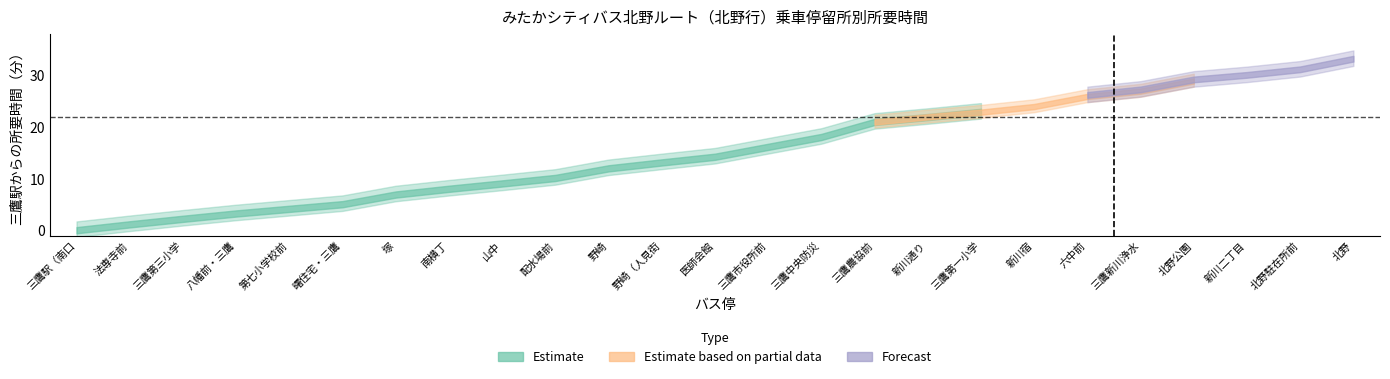

Which series changed the most between 三鷹市役所前 and 三鷹中央防災公園・元気創造プラザ（市役所東）?

Estimate (①)